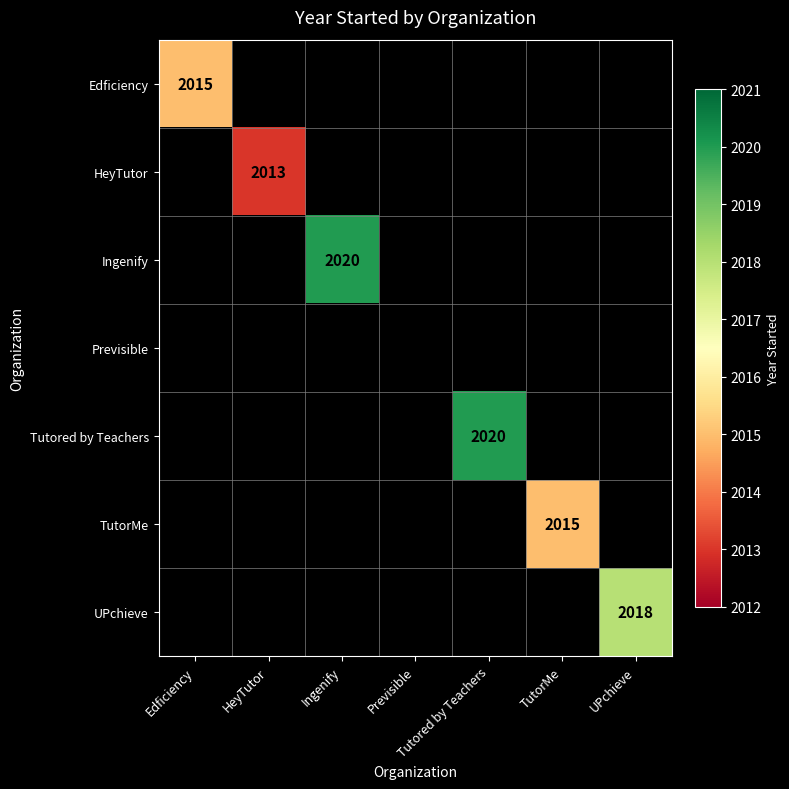

What is the maximum value shown in the chart?

2020.0